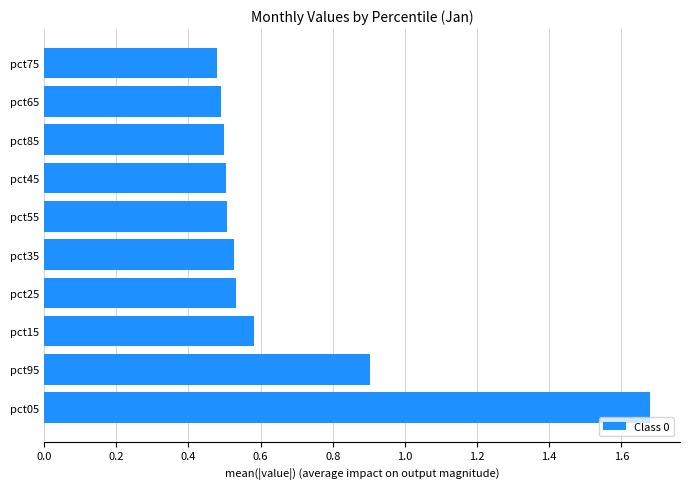

Which has a higher value, pct95 or pct25?

pct95